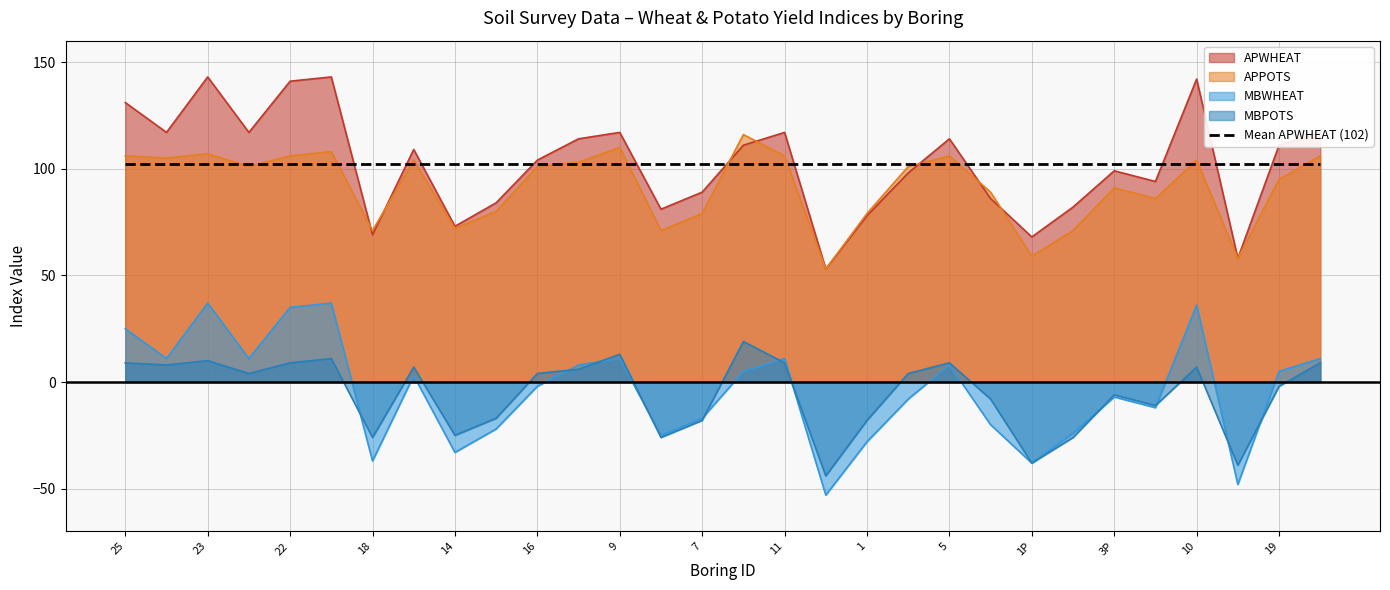

Where is the first local minimum for APWHEAT?

24